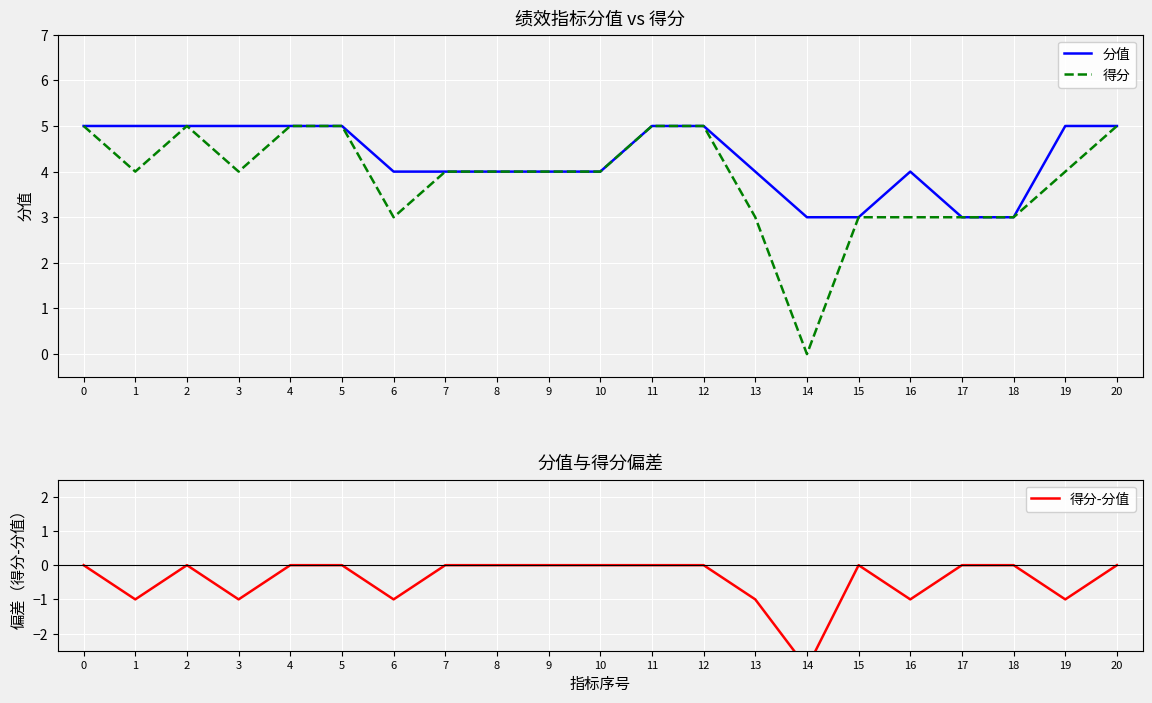

True or false: 得分 and 分值 cross at least once.

False